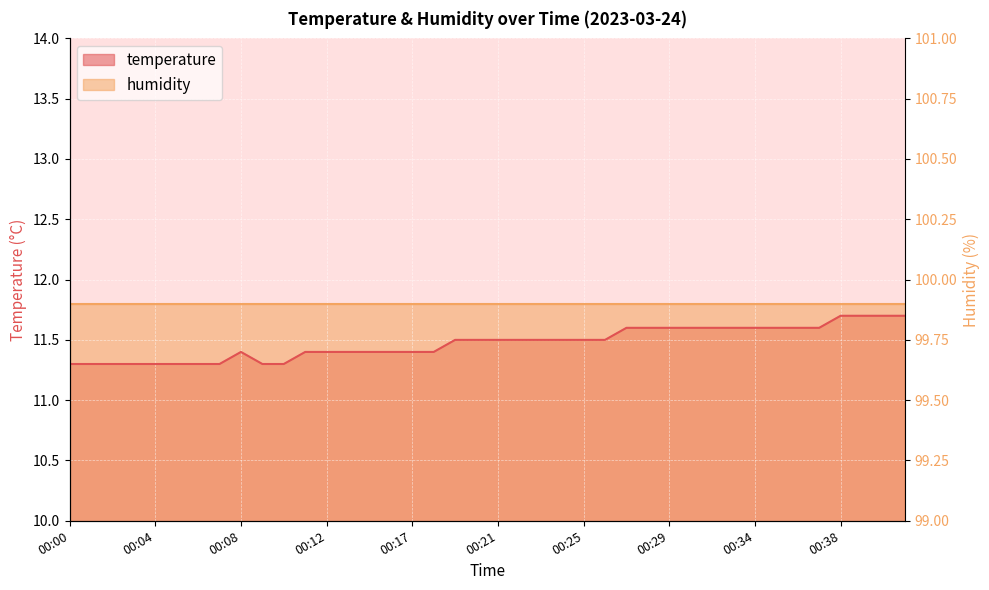

Reading left to right, what are all the values shown in this chart?

11.3	11.3	11.3	11.3	11.3	11.3	11.3	11.3	11.4	11.3	11.3	11.4	11.4	11.4	11.4	11.4	11.4	11.4	11.5	11.5	11.5	11.5	11.5	11.5	11.5	11.5	11.6	11.6	11.6	11.6	11.6	11.6	11.6	11.6	11.6	11.6	11.7	11.7	11.7	11.7